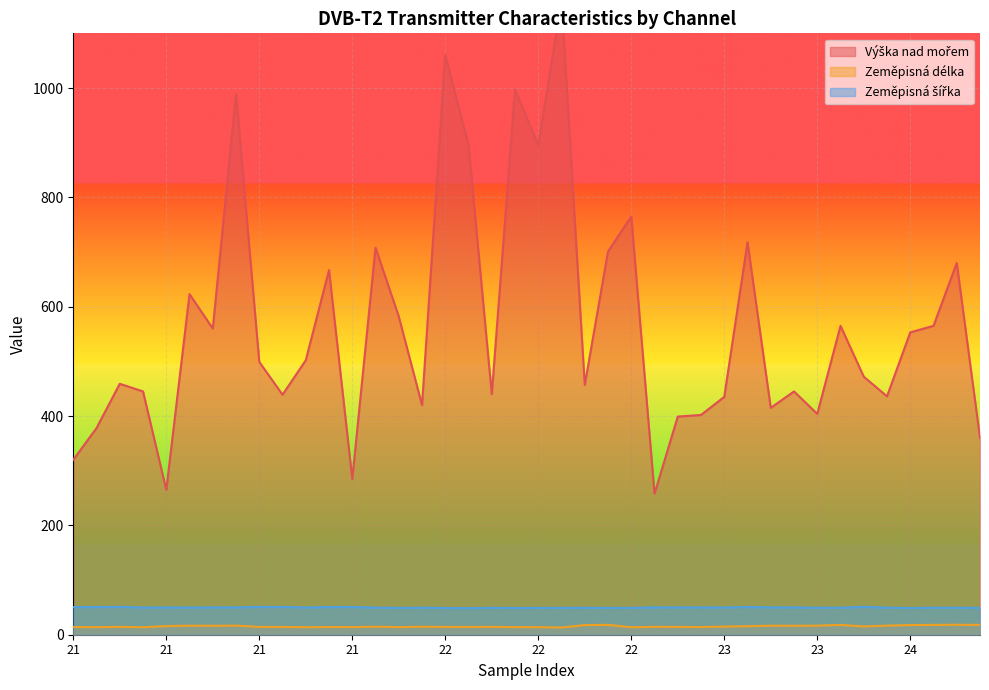

True or false: Zeměpisná šířka has a value of 48.9 at 22.

True